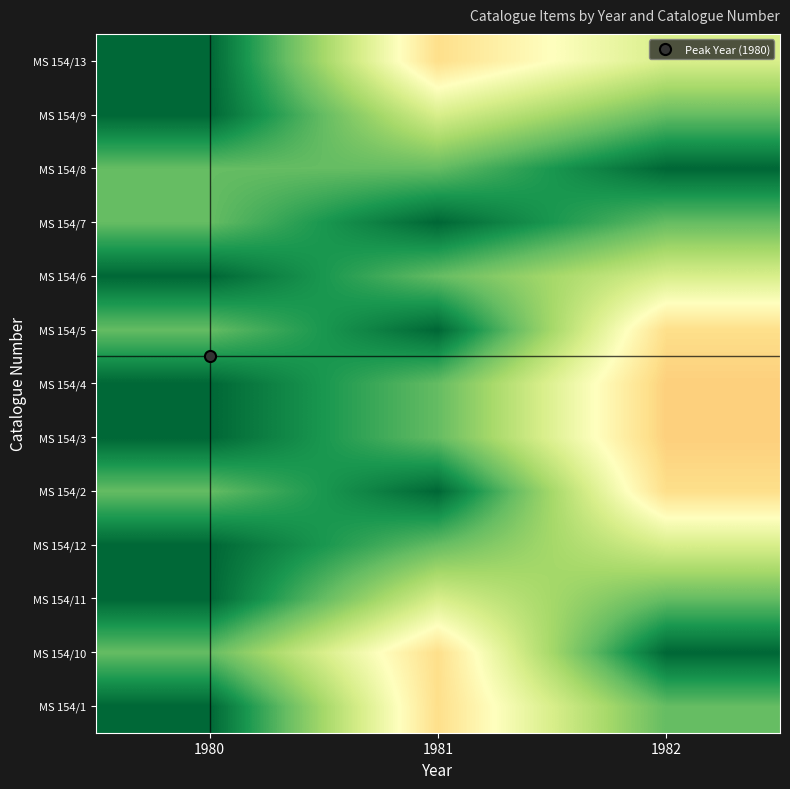

Which has a higher value, 1982 or 1981?

1982